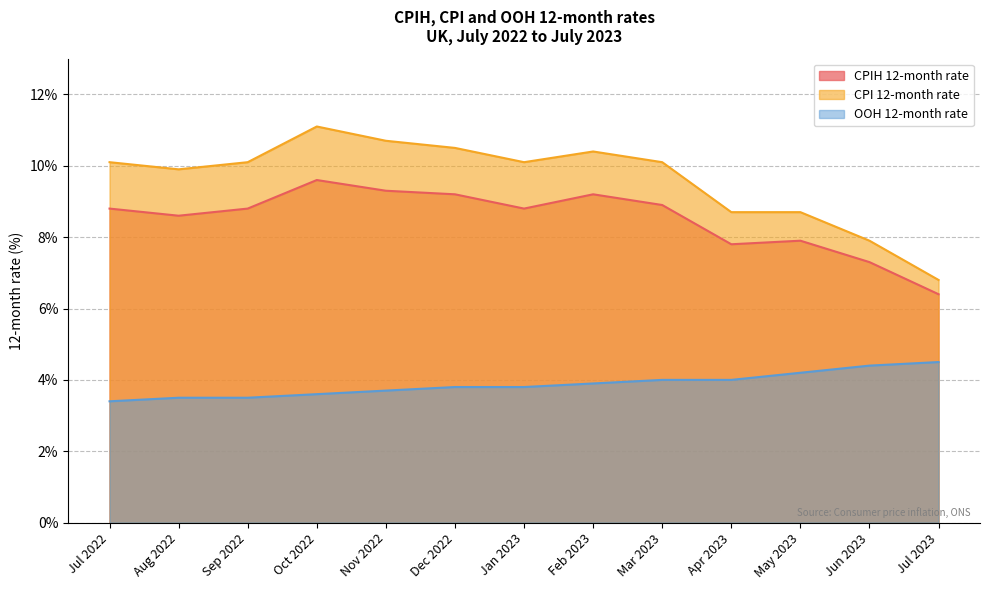

What is the difference between the OOH 12-month rate values at Feb 2023 and Mar 2023?

0.1